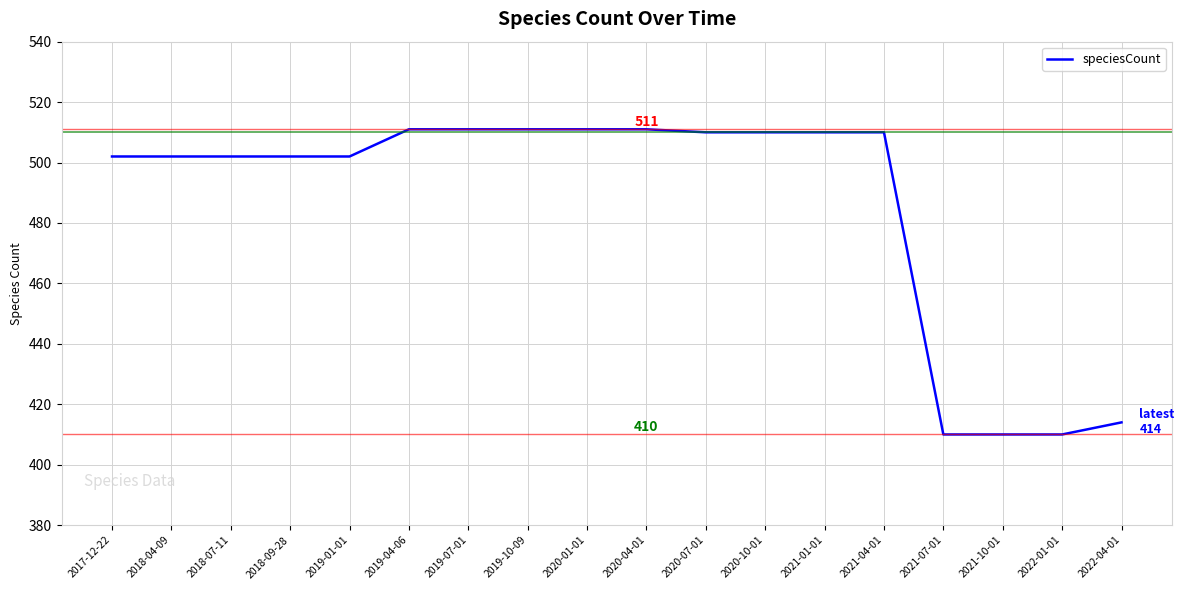

How many lines are shown in the chart?

1